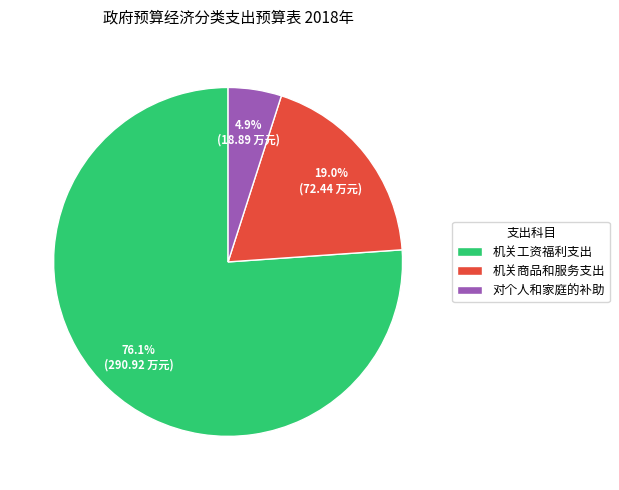

Between 机关商品和服务支出 and 对个人和家庭的补助, which is larger?

机关商品和服务支出